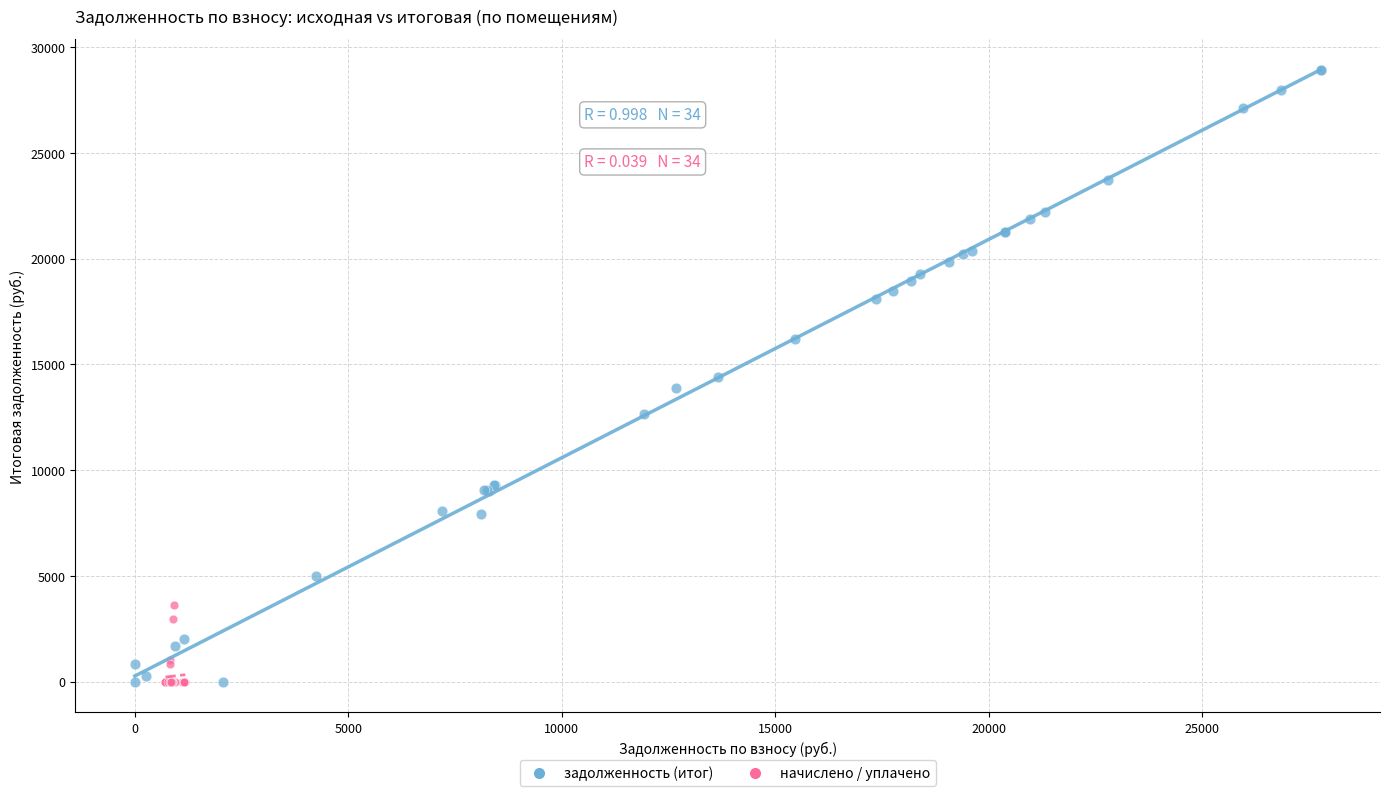

Which series has the largest Y range (max minus min)?

задолженность (итог)